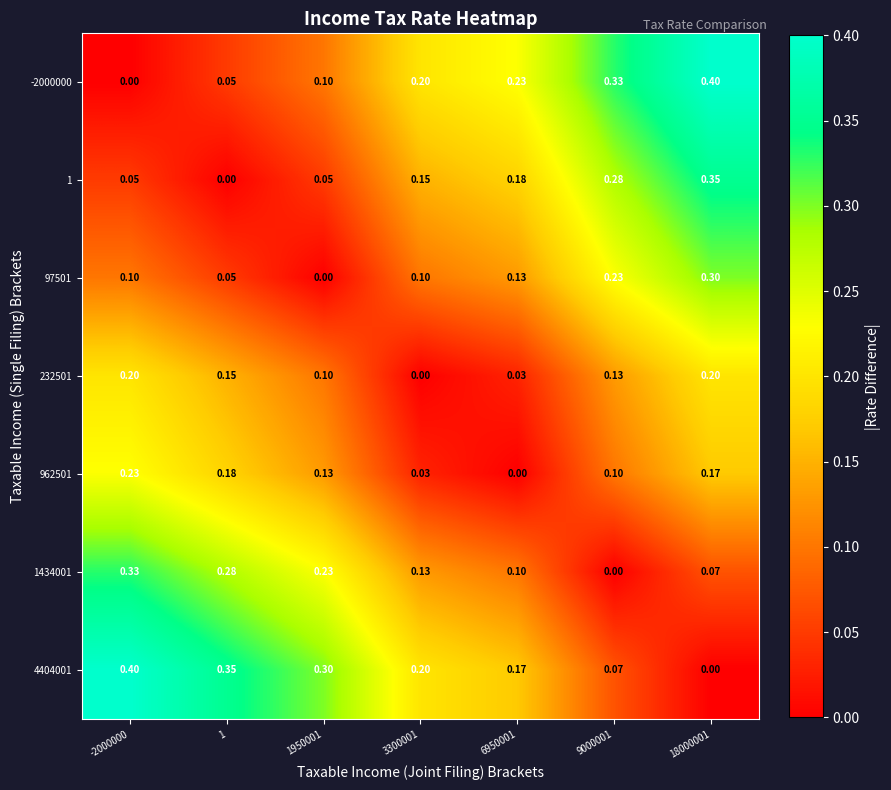

Is the value of 1 at 1950001 greater than the value of 962501 at 1950001?

No